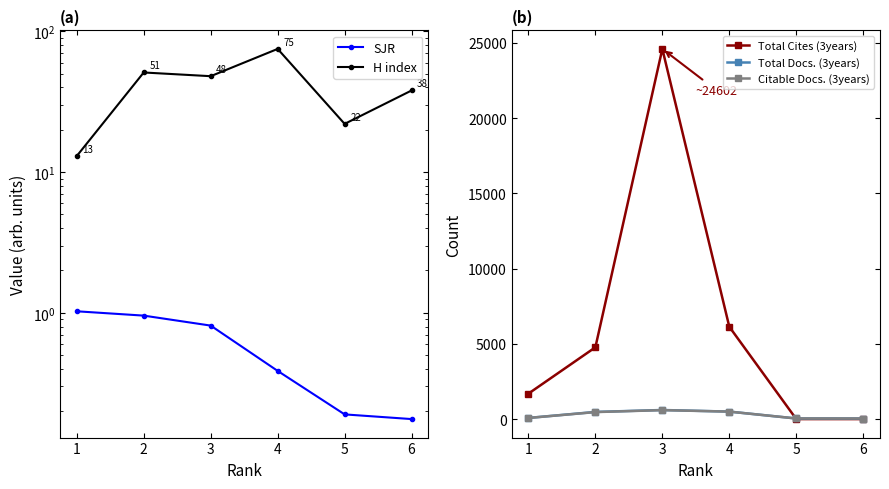

Does the chart display data point markers on the line(s)?

Yes